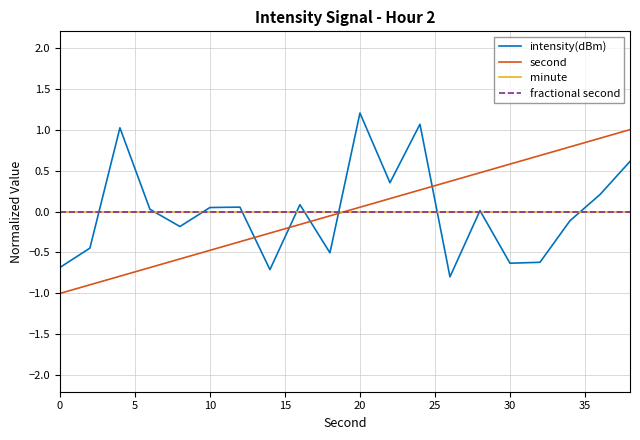

True or false: intensity(dBm) has more than 0 points higher than both neighbors.

True